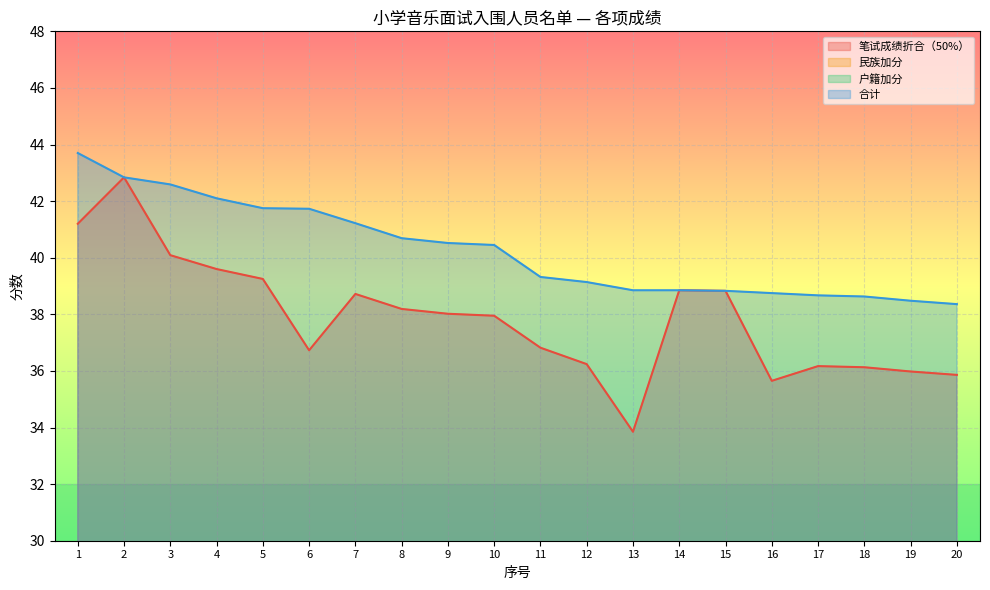

What is the value of the 合计 point at the 12th from the left?

39.1